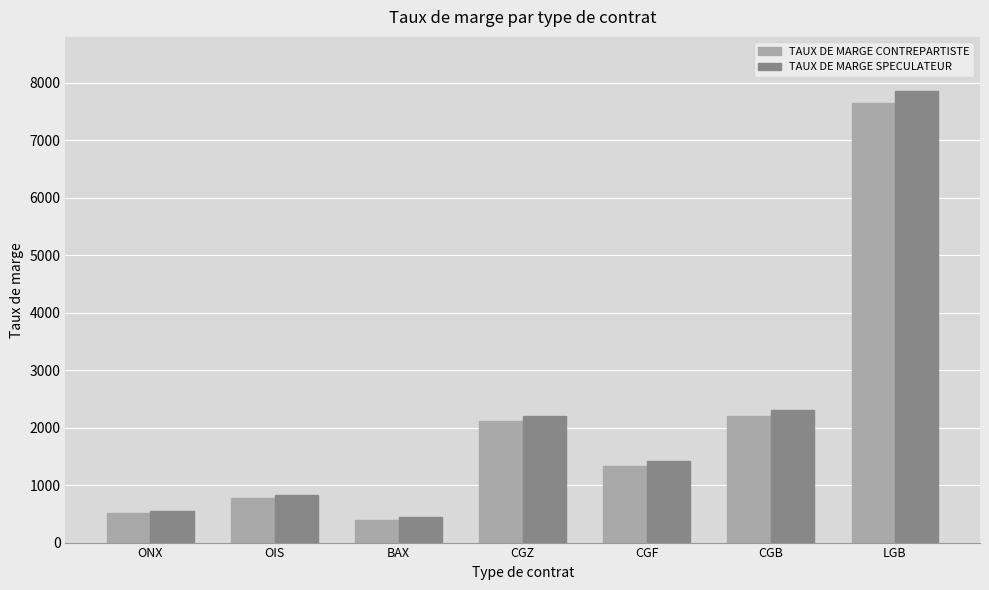

Where is TAUX DE MARGE SPECULATEUR nearest to the value 4151?

CGB